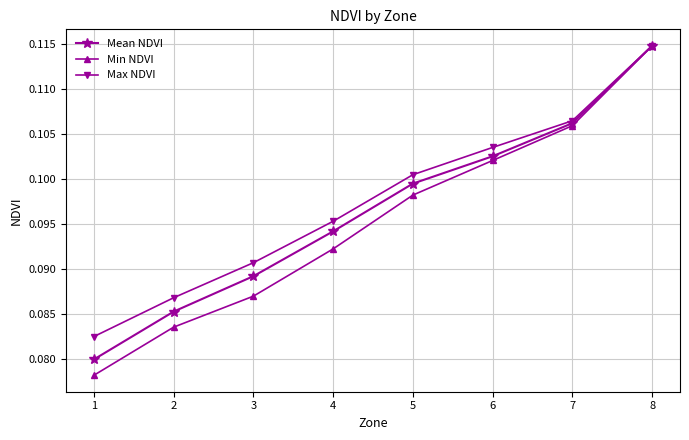

At which label does Min NDVI reach its peak?

8